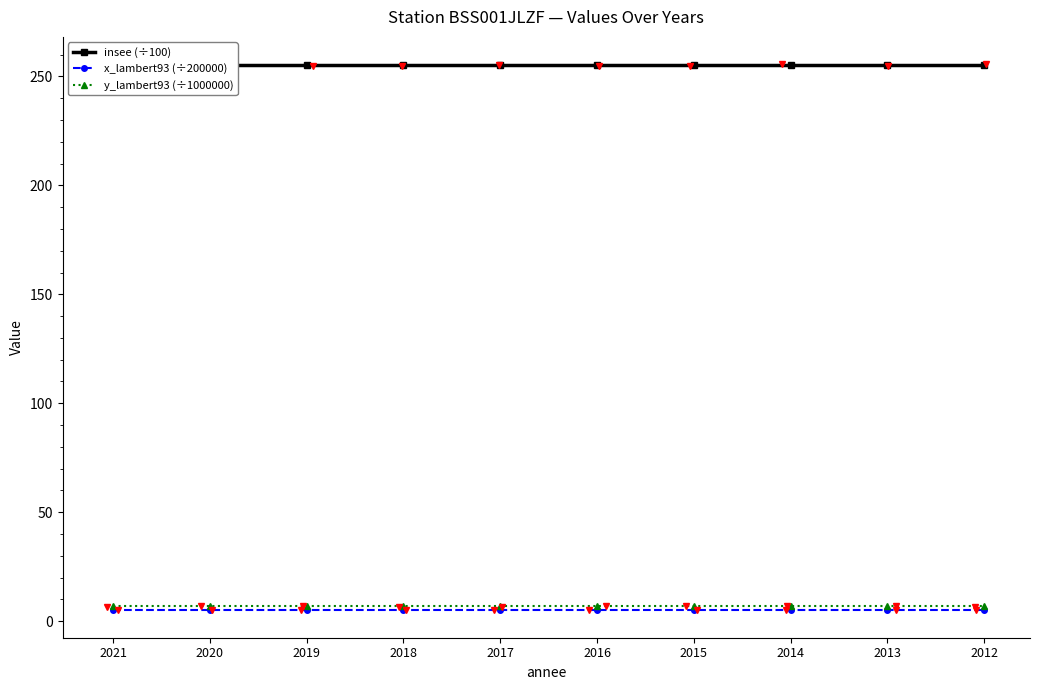

True or false: x_lambert93 (÷200000) and y_lambert93 (÷1000000) intersect in this chart.

False